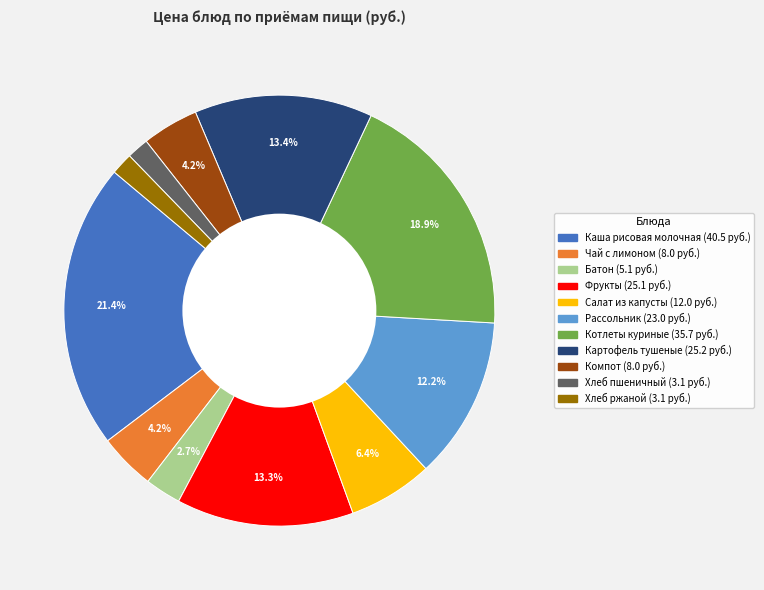

True or false: Компот accounts for 13% of the total.

False